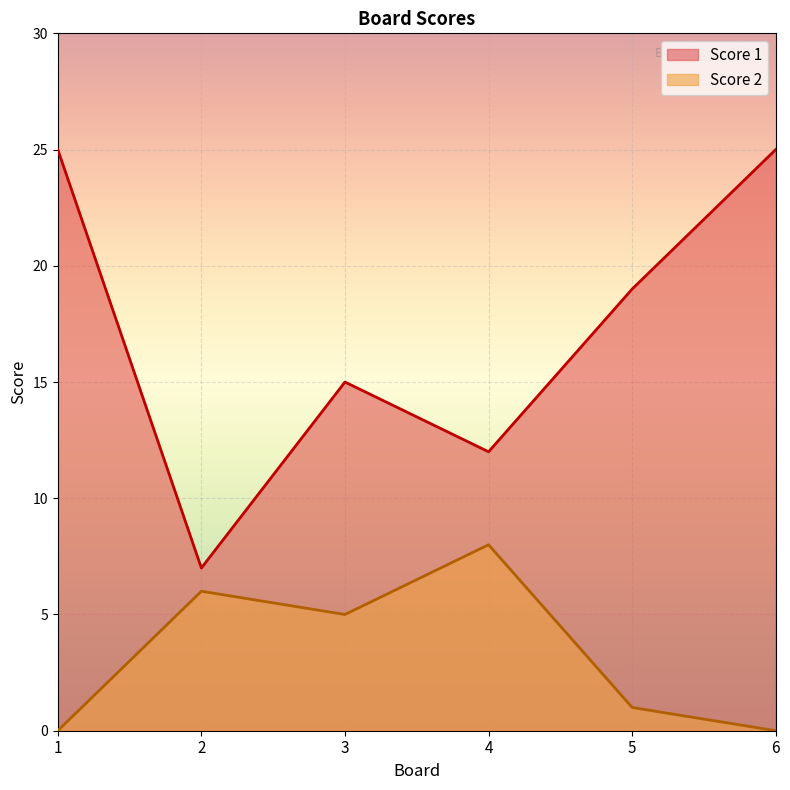

In Score 2, how many points are lower than both neighbors (excluding endpoints)?

1